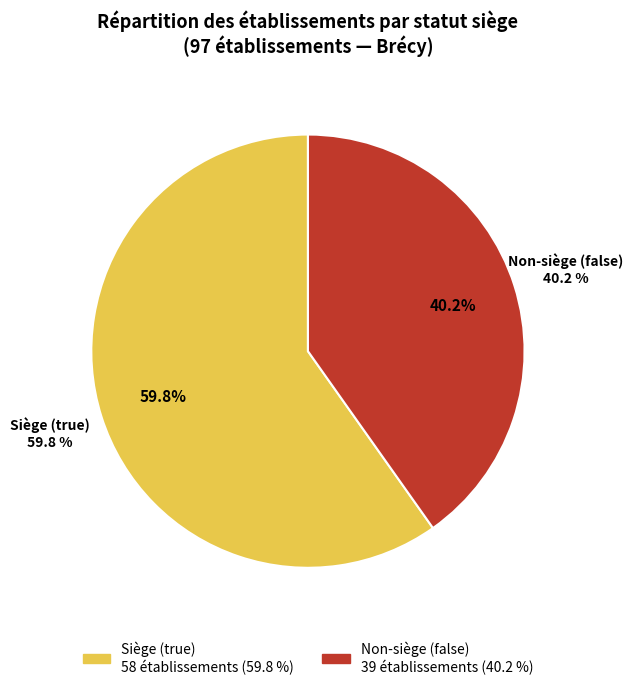

What is the smallest slice in the pie chart?

false